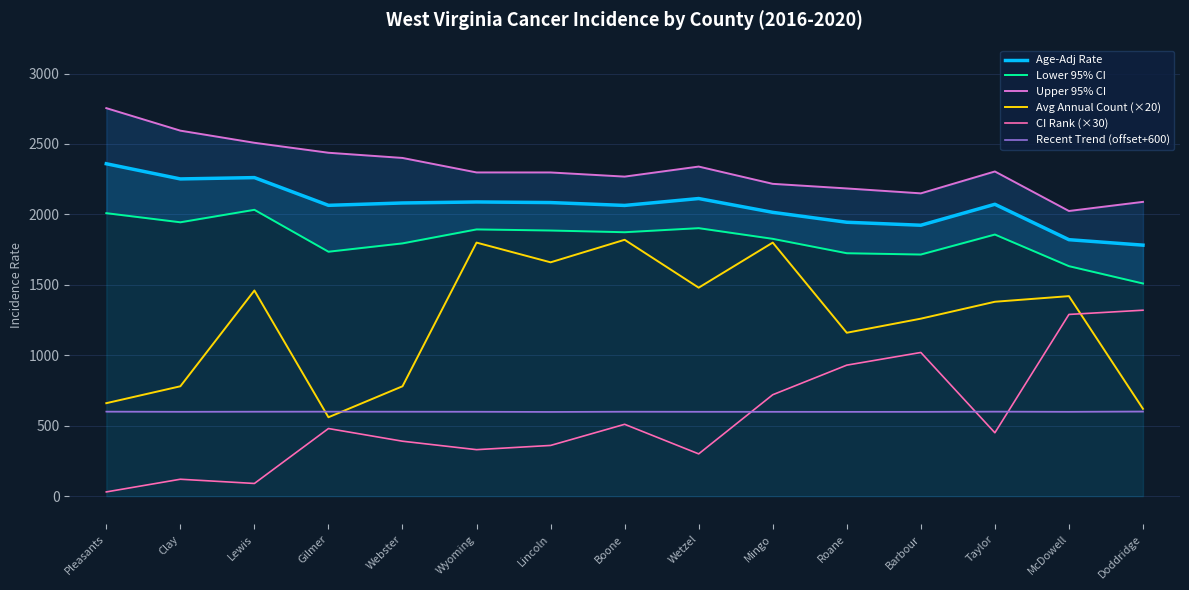

True or false: Lower 95% CI and Upper 95% CI cross at least once.

False